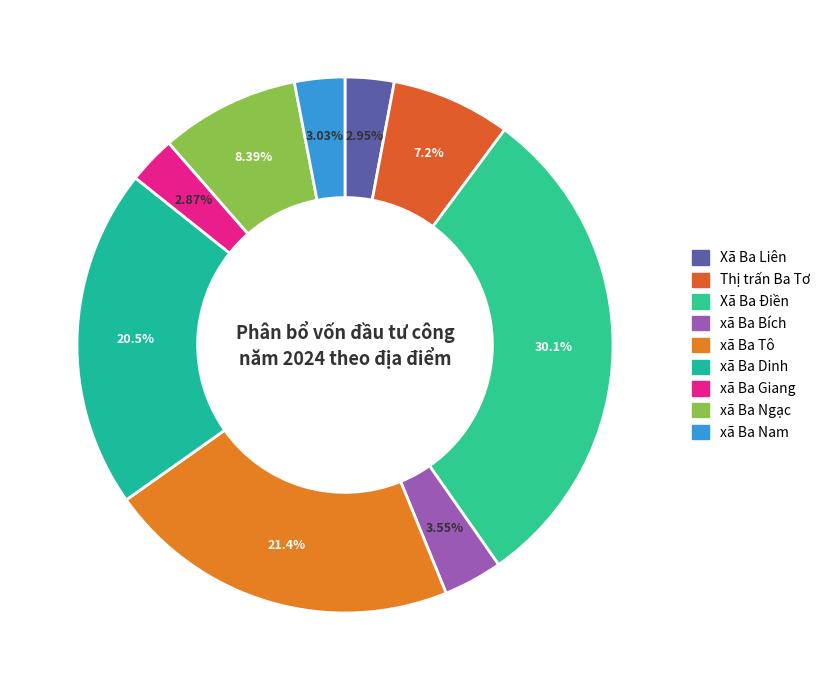

To the nearest percent, what percentage of the pie is xã Ba Nam?

3%